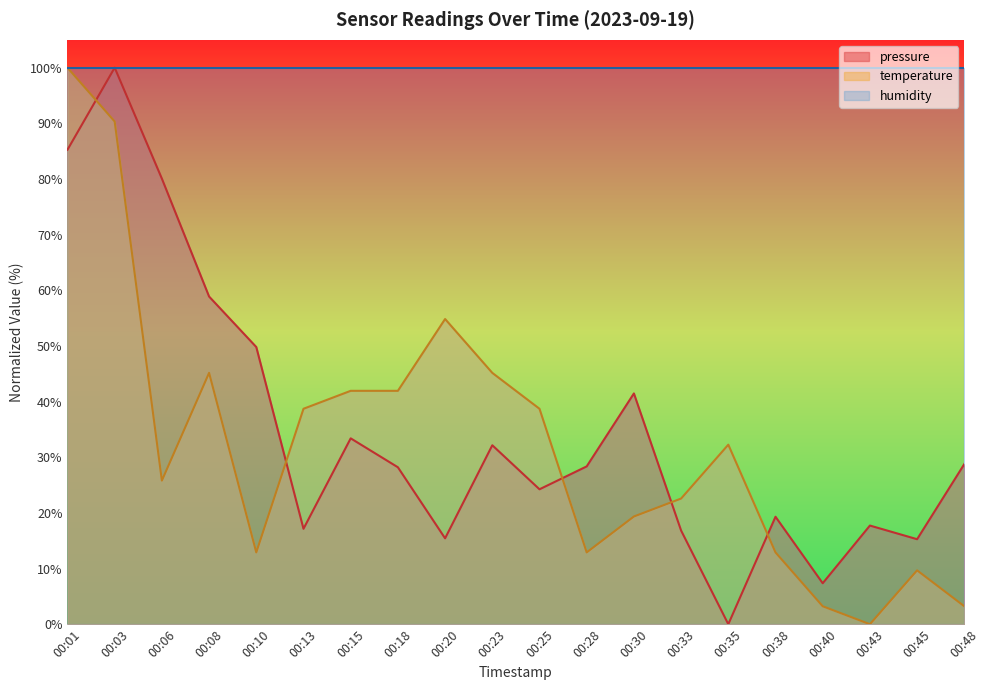

Where is the first local minimum for temperature?

00:06